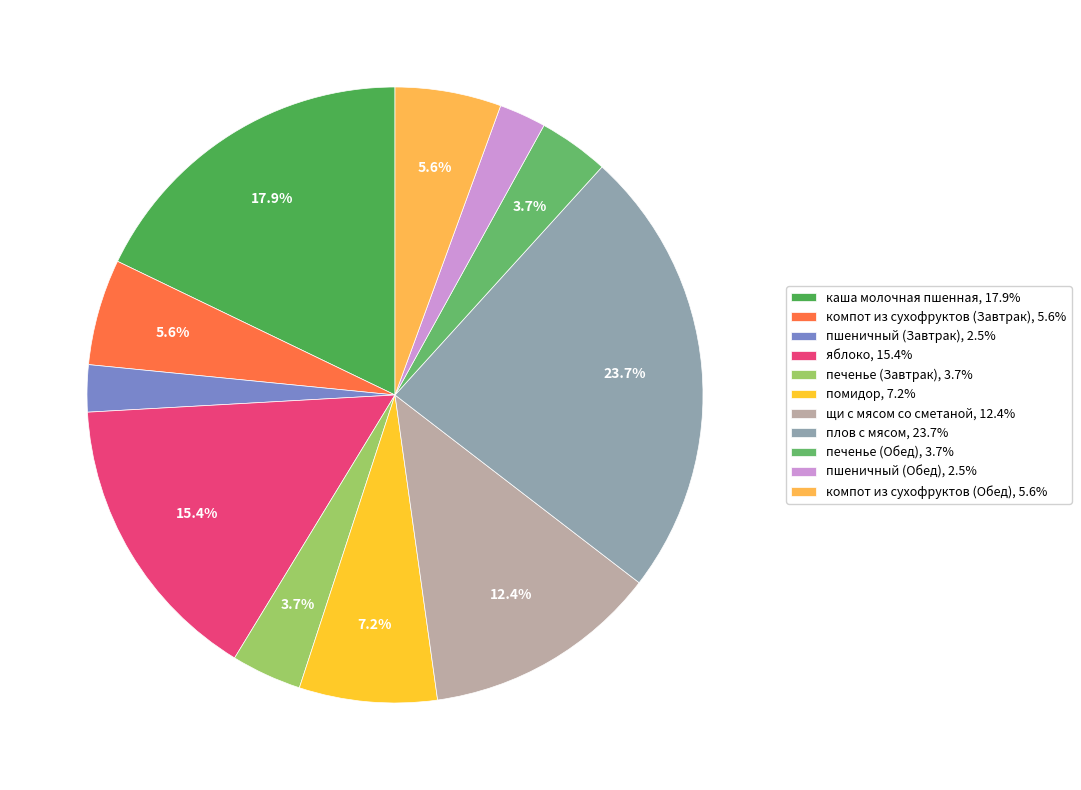

Is it true that помидор is 1% of the pie?

False